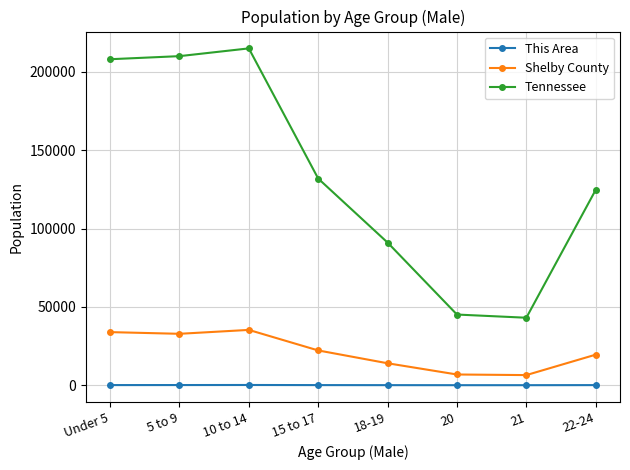

Does the chart have visible grid lines?

Yes